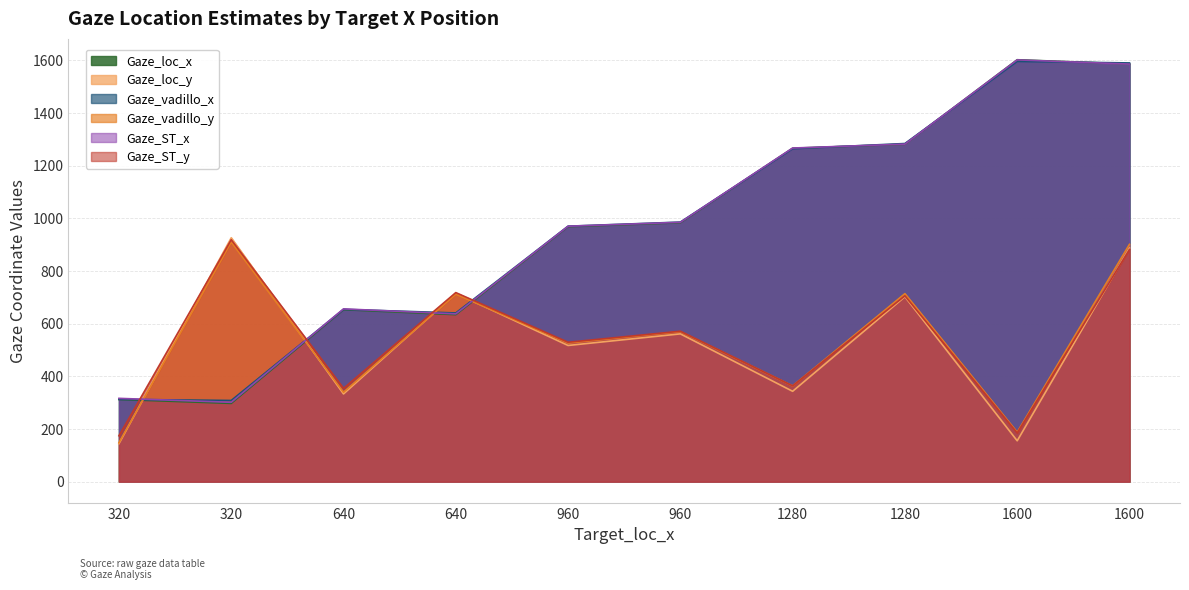

What is the total value across all series at 320?

1406.1